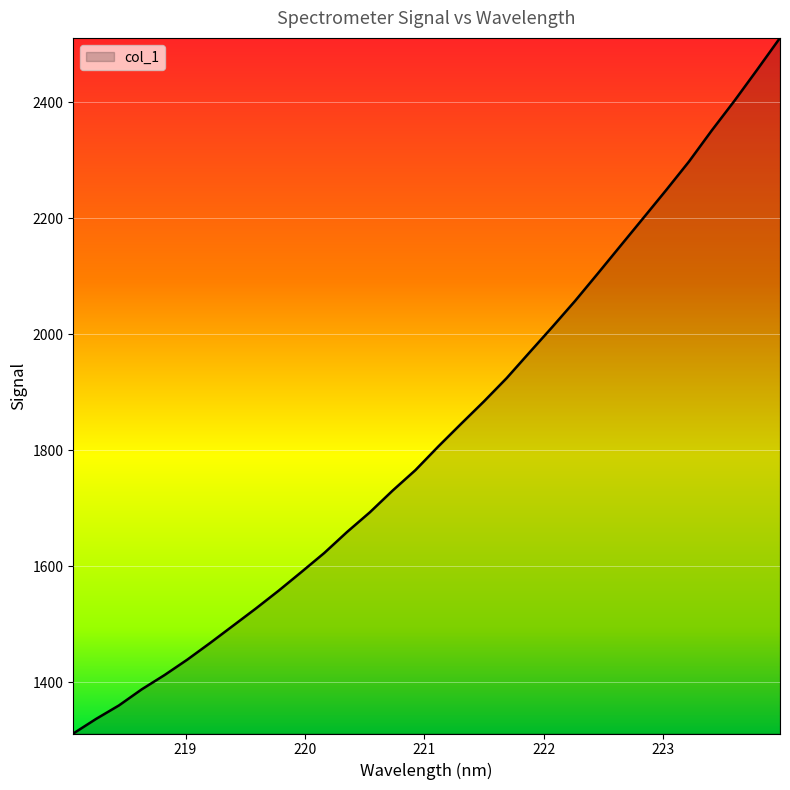

What is the difference between the maximum and minimum values?

1199.3